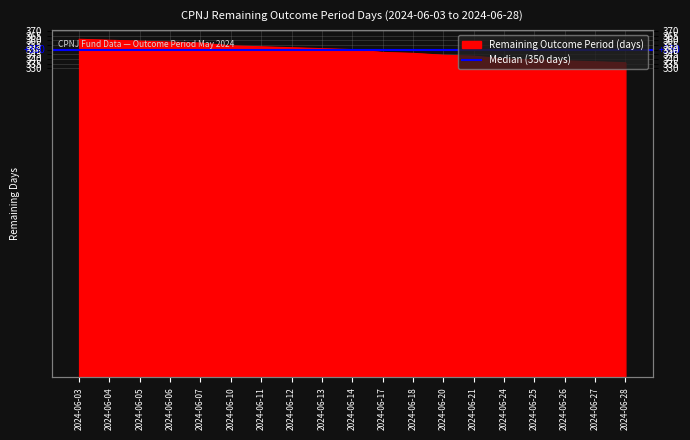

What is the difference between the maximum and minimum values?

25